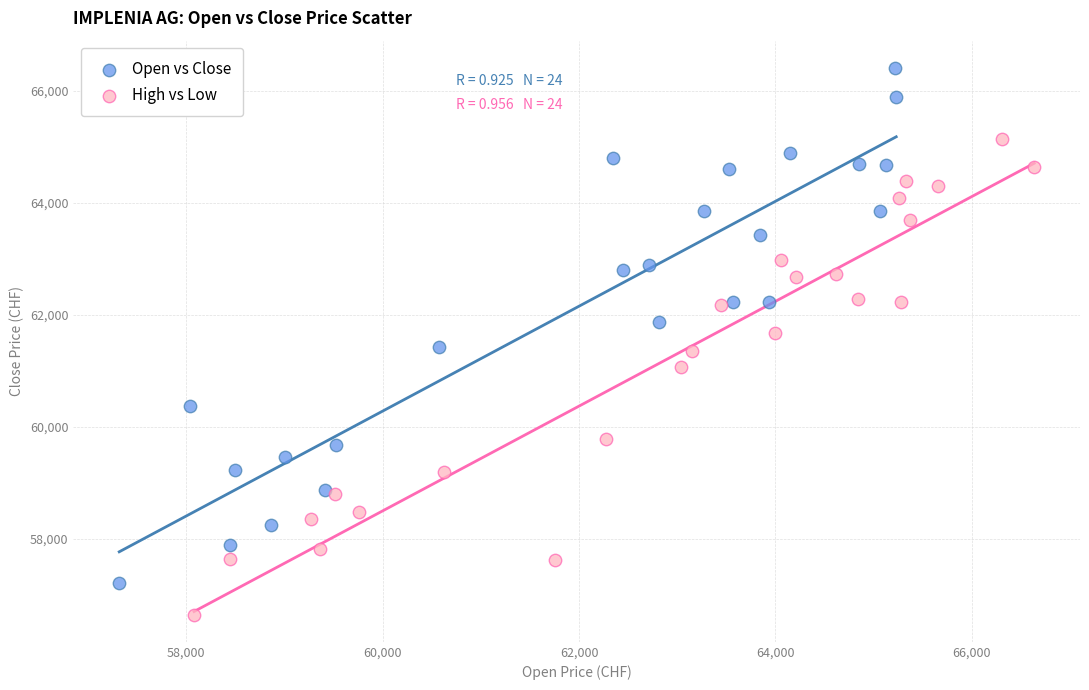

Which series contains the highest Y value?

Open vs Close